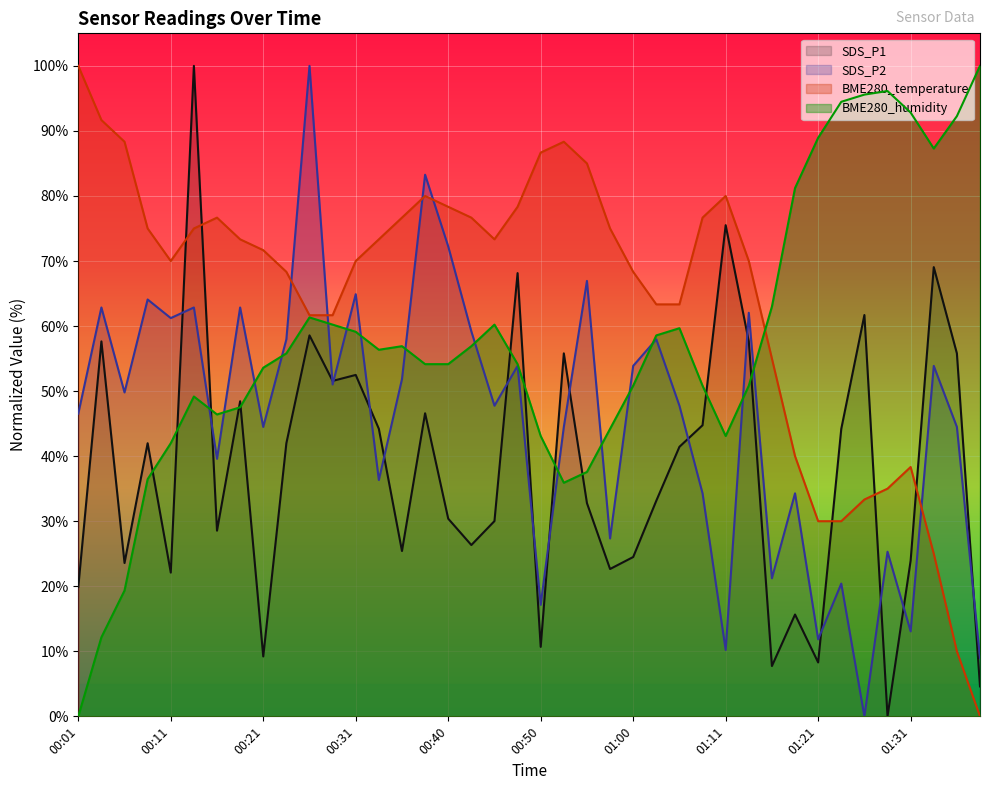

Is it true that SDS_P1 equals 11.6 at 01:02?

False